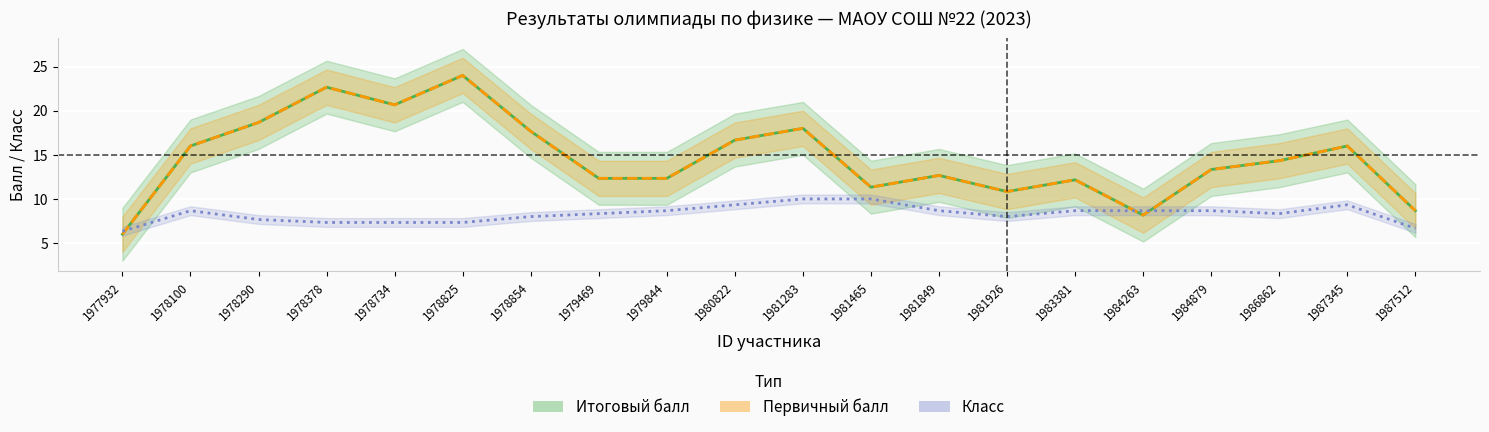

Which series changed the most between 1978378 and 1981465?

Итоговый балл